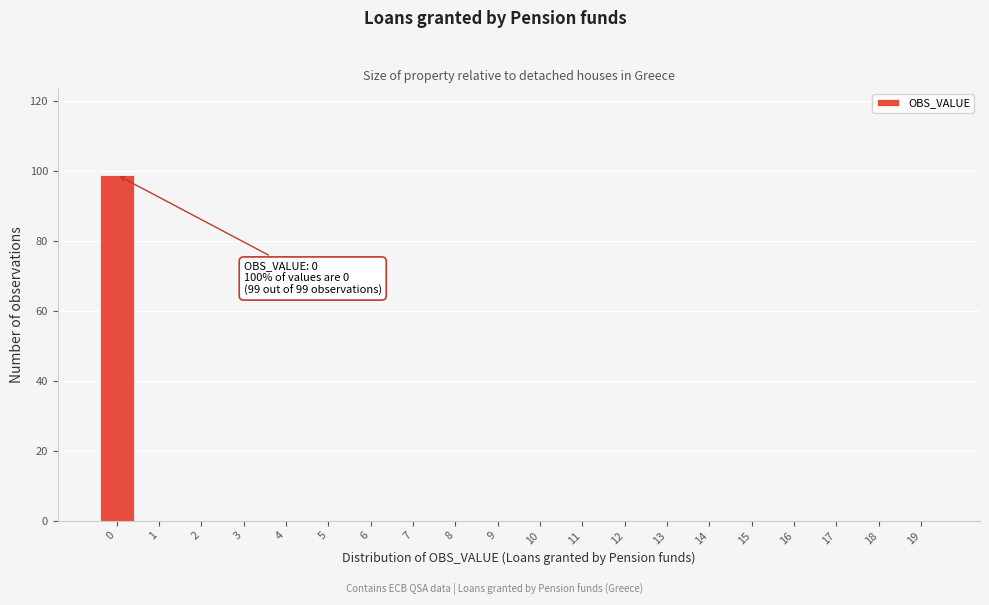

Reading left to right, transcribe all the data shown in this chart.

0=99	1=0	2=0	3=0	4=0	5=0	6=0	7=0	8=0	9=0	10=0	11=0	12=0	13=0	14=0	15=0	16=0	17=0	18=0	19=0